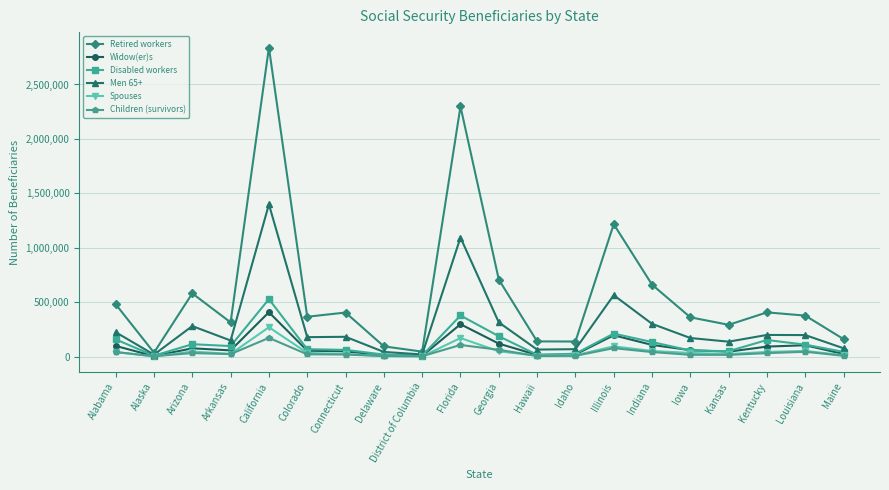

What is the value of the Spouses point at the 17th from the left?

24091